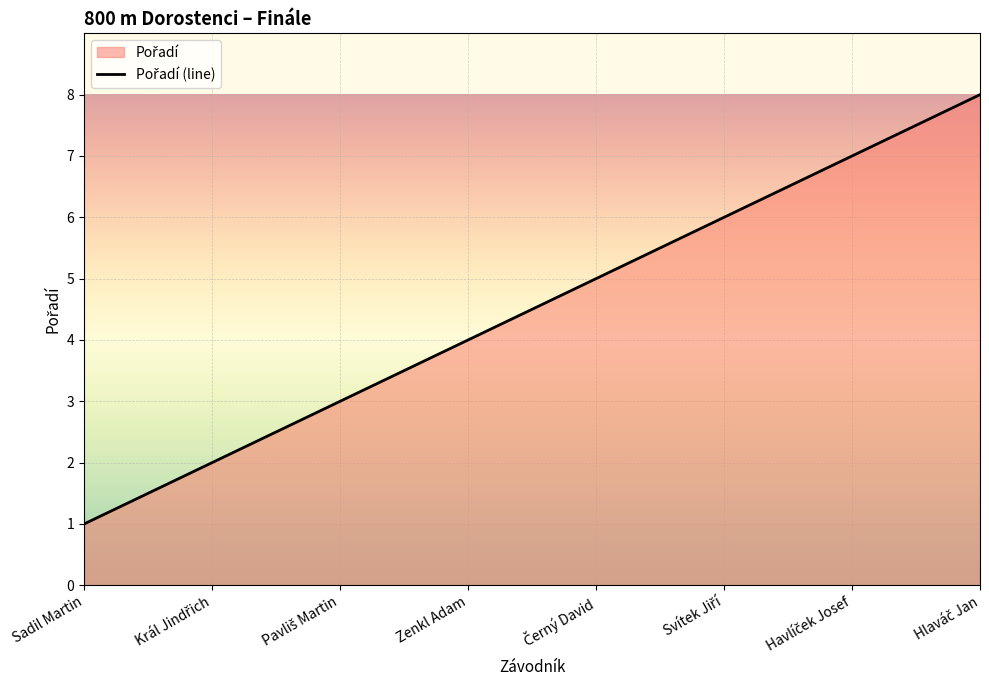

How many values are between 3 and 7?

5